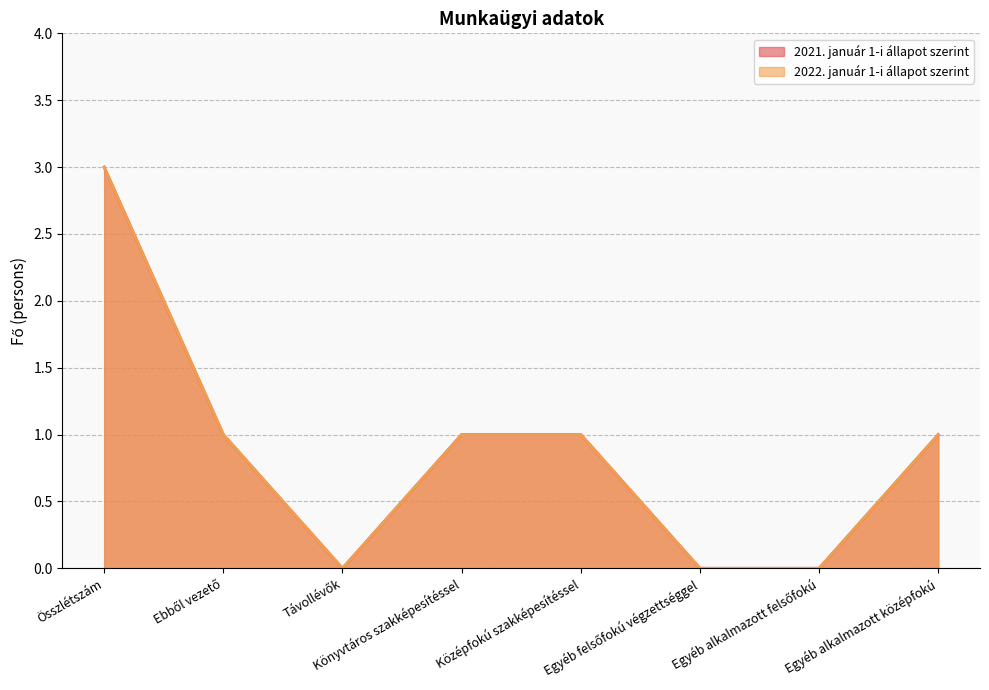

What are all the series names shown in the legend?

2021. január 1-i állapot szerint, 2022. január 1-i állapot szerint